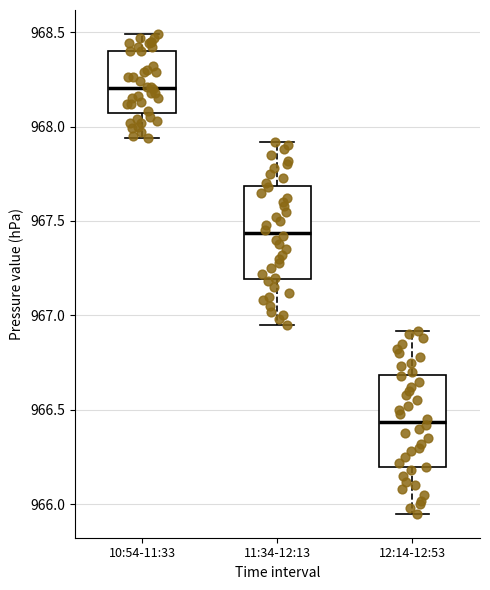

Which box's median line is the highest?

10:54-11:33